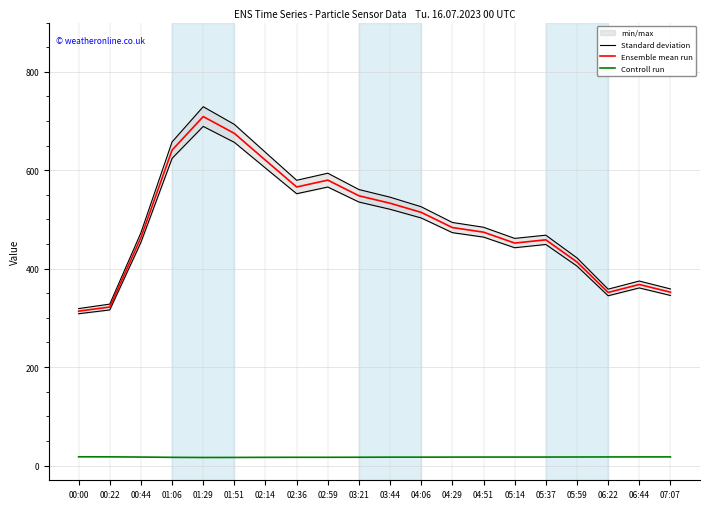

Where does the Controll run series first go above 17?

00:00